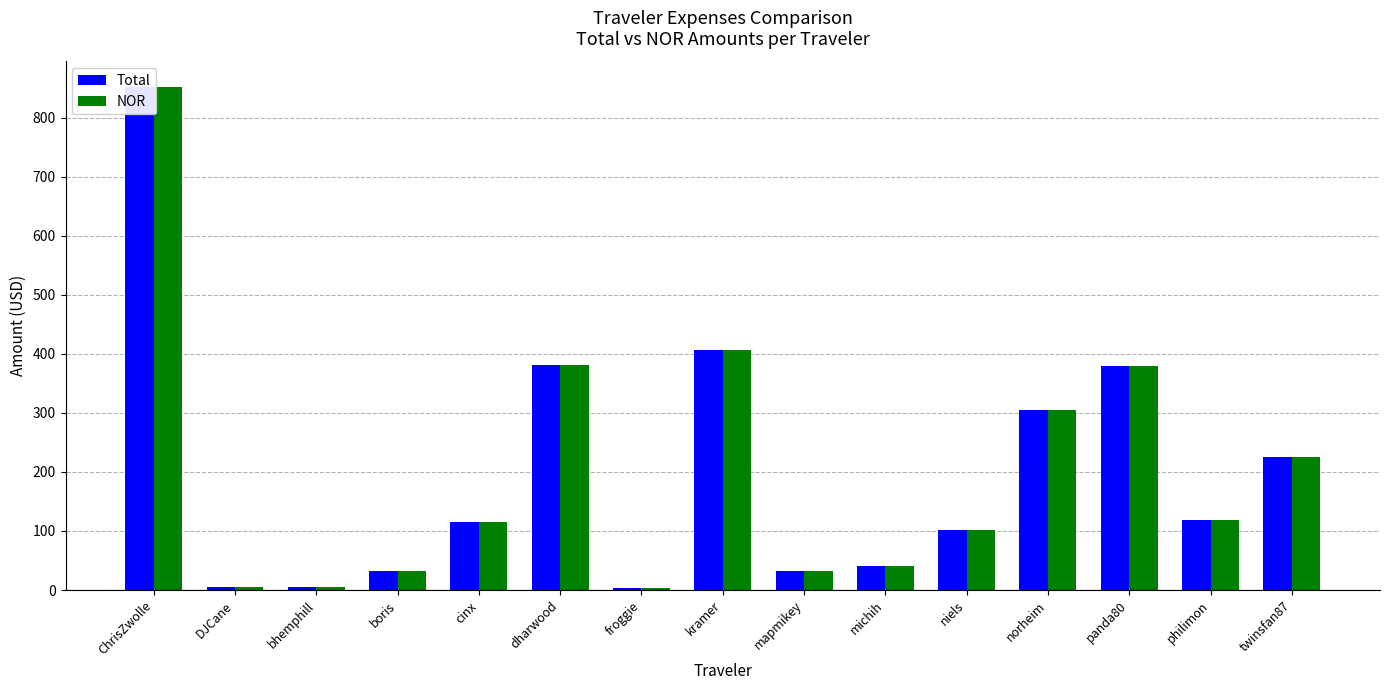

Reading left to right, extract all data points from this chart.

Total: ChrisZwolle=852.5	DJCane=5.7	bhemphill=5.7	boris=32.1	cinx=114.8	dharwood=380.6	froggie=3.7	kramer=406.6	mapmikey=32.9	michih=39.9	niels=101.1	norheim=304.3	panda80=379.3	philimon=118.0	twinsfan87=224.5
NOR: ChrisZwolle=852.5	DJCane=5.7	bhemphill=5.7	boris=32.1	cinx=114.8	dharwood=380.6	froggie=3.7	kramer=406.6	mapmikey=32.9	michih=39.9	niels=101.1	norheim=304.3	panda80=379.3	philimon=118.0	twinsfan87=224.5